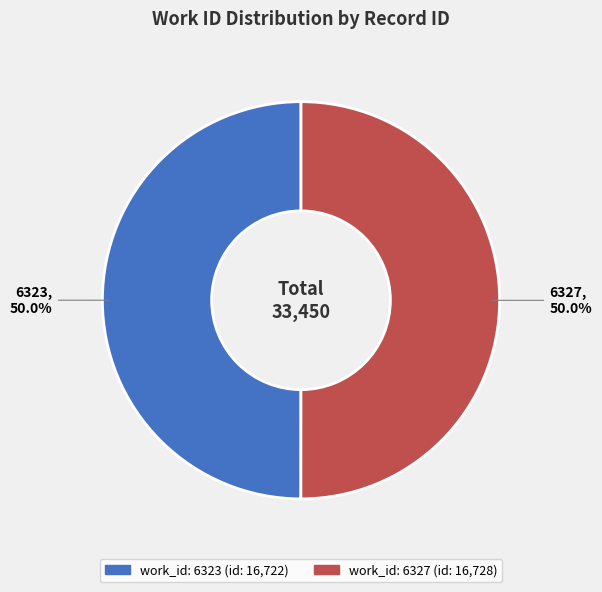

To the nearest percent, what is the average slice percentage?

50%